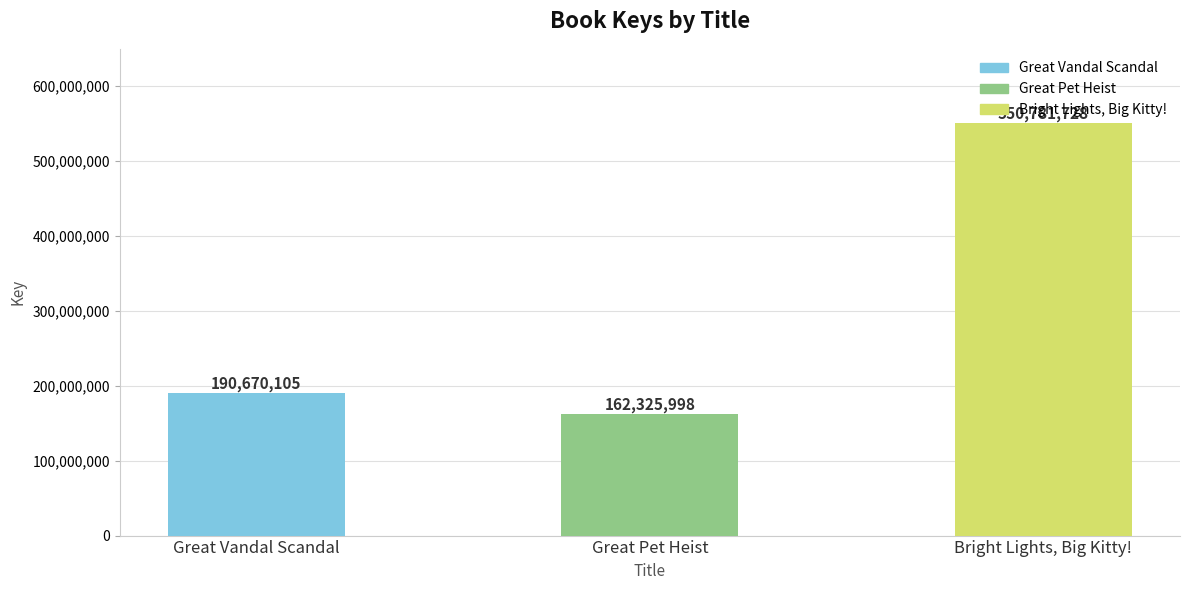

List the labels in order of value, smallest first.

Great Pet Heist, Great Vandal Scandal, Bright Lights, Big Kitty!